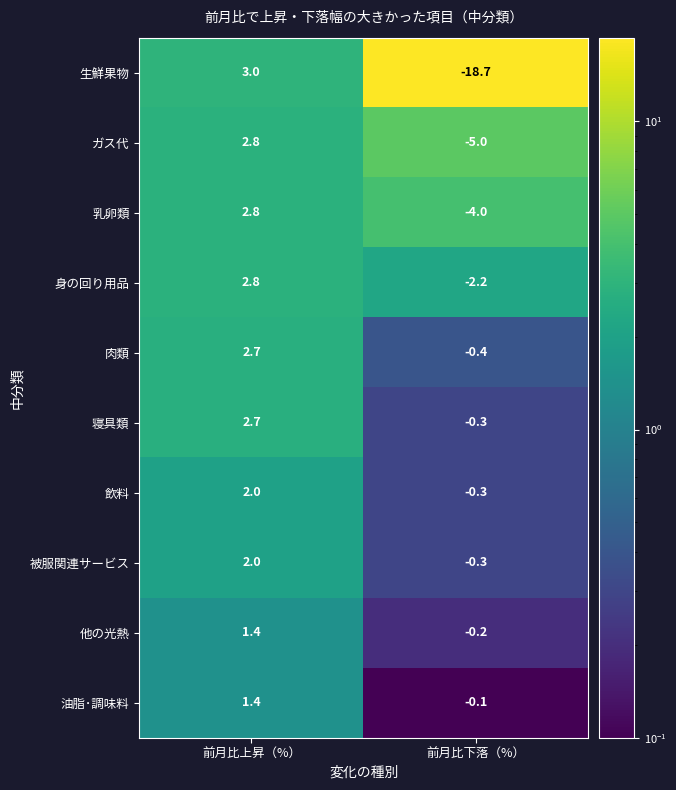

Count the number of categories in the chart.

2